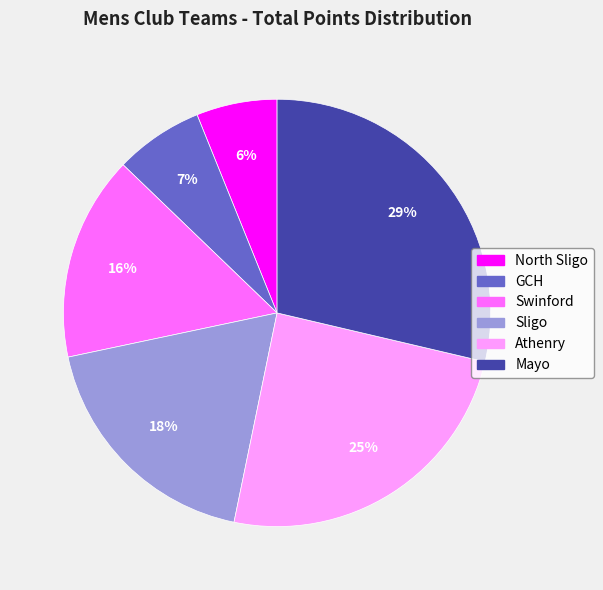

Rank the categories by value from highest to lowest.

Mayo, Athenry, Sligo, Swinford, GCH, North Sligo